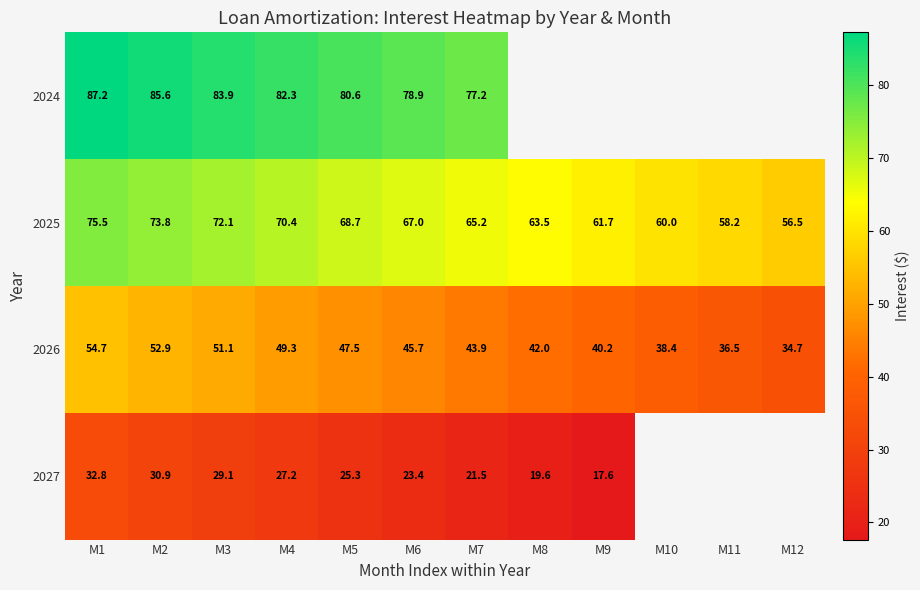

Which category has the highest value across all series?

M1